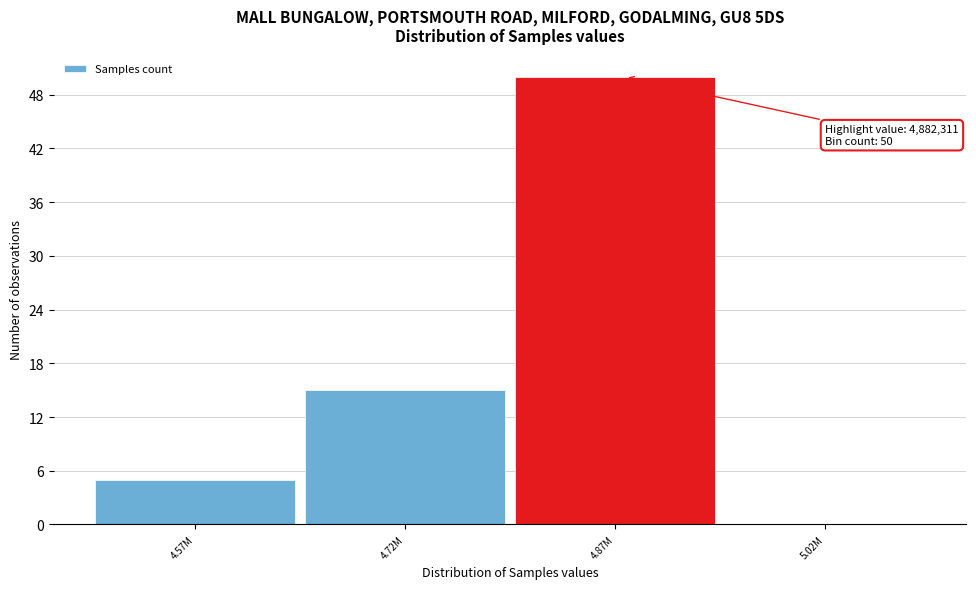

Reading left to right, what are all the values shown in this chart?

4.57M=5	4.72M=15	4.87M=50	5.02M=0